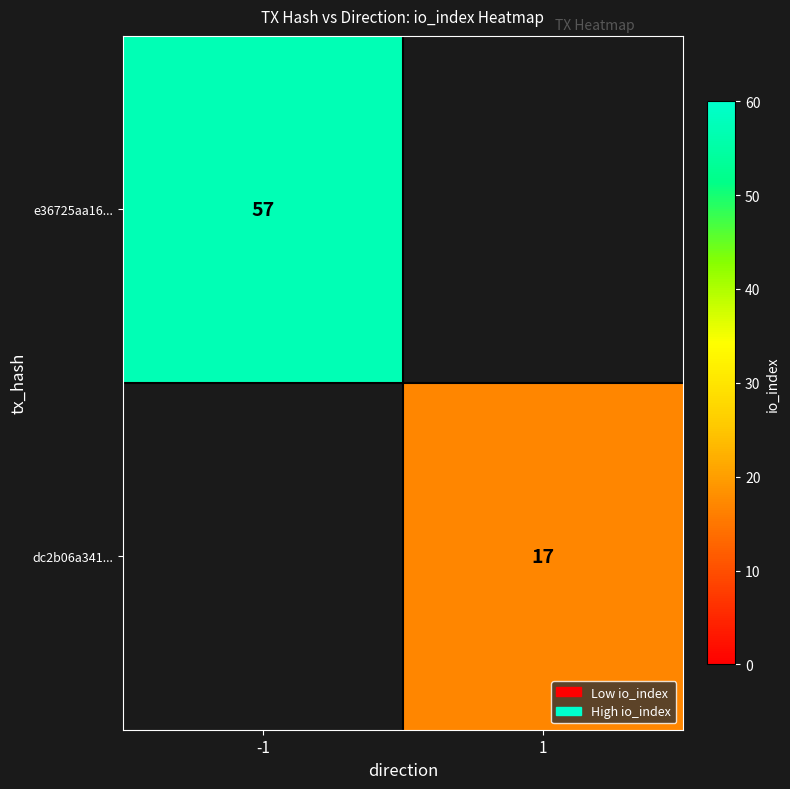

At how many categories does at least one series exceed 49?

1